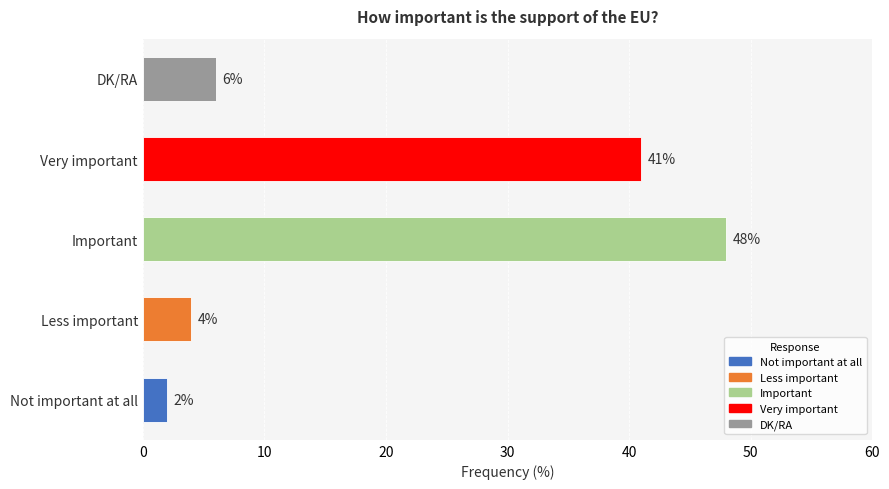

Where is the data nearest to the value 25?

Very important